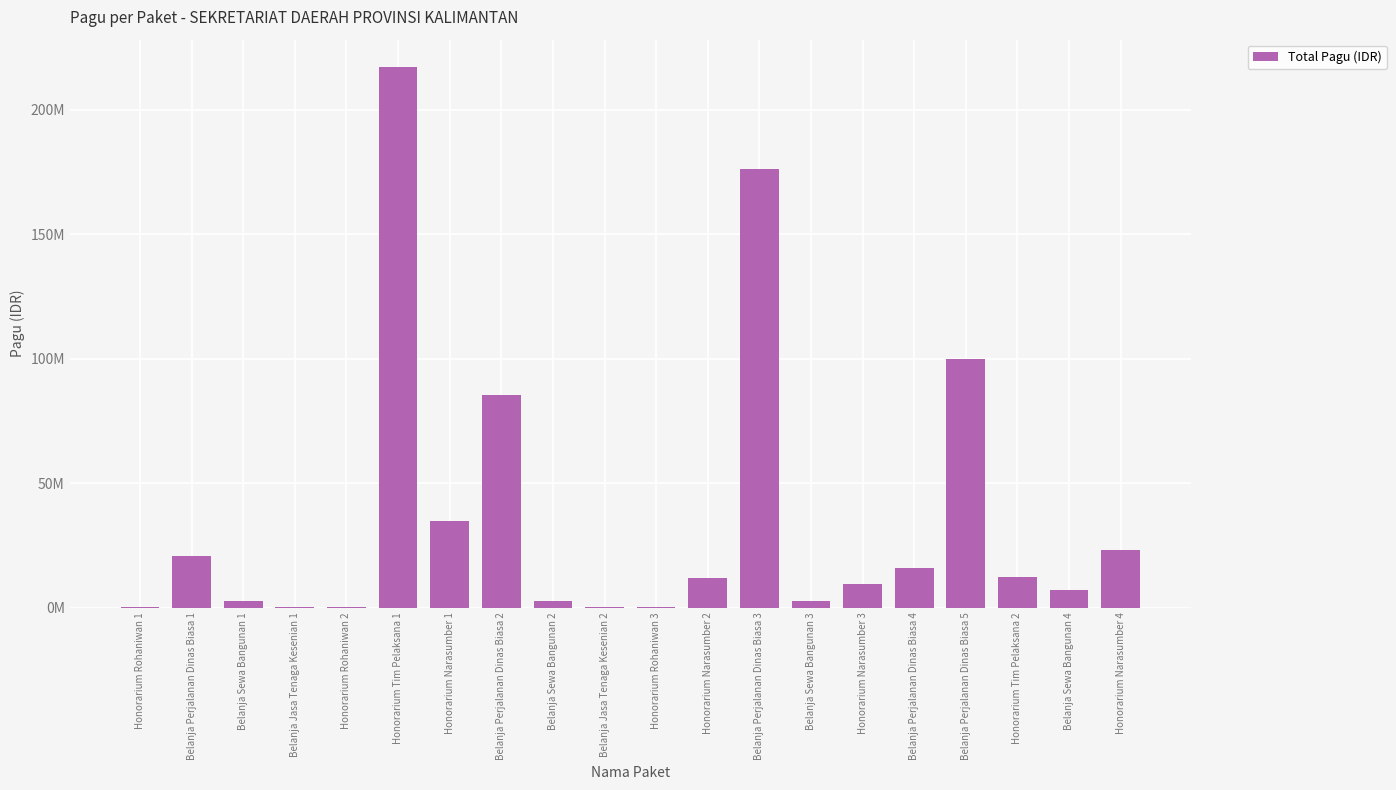

Reading right to left, what are all the values shown in this chart?

23100000	7000000	12200000	99958000	15957000	9500000	2500000	175952000	11950000	400000	400000	2500000	85366000	34750000	217200000	400000	400000	2500000	20650000	400000